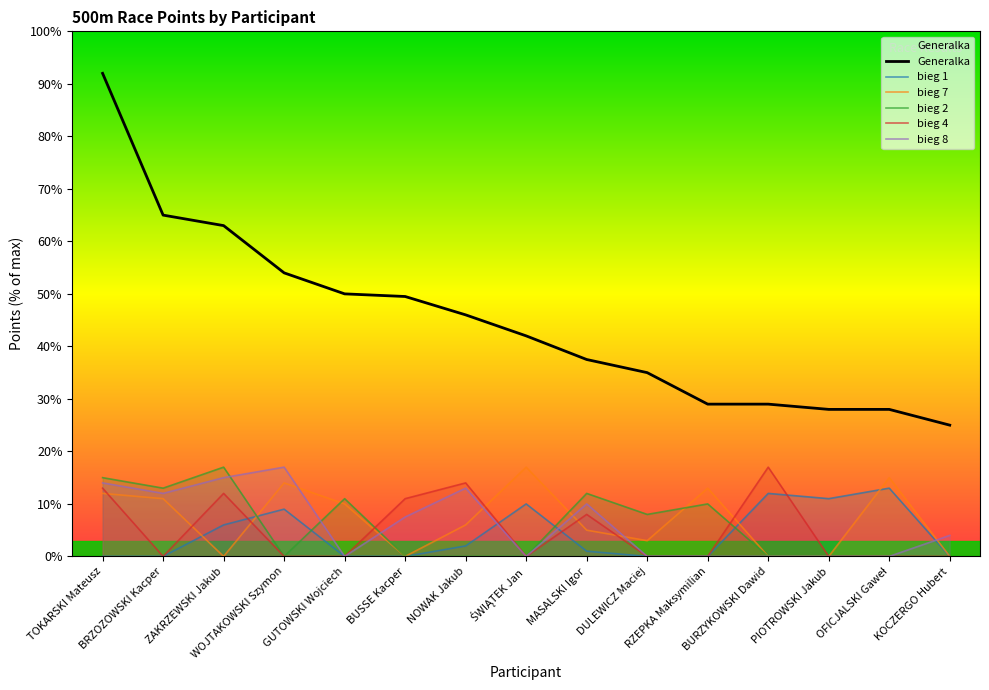

How many values in the Generalka series are below 42?

7